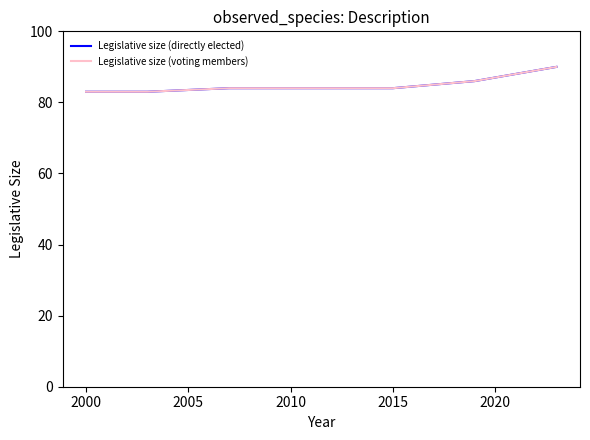

What is the average value of the Legislative size (directly elected) series?

85